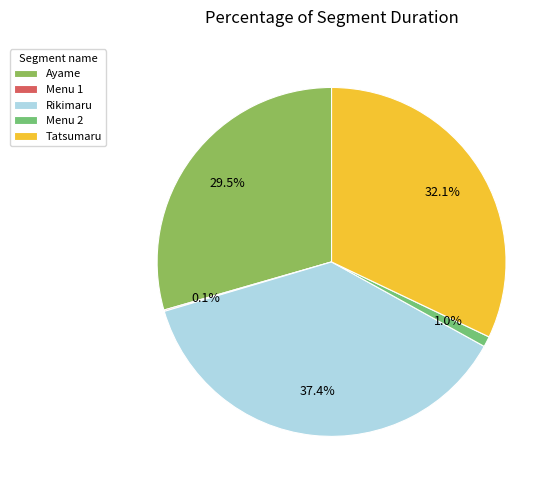

Rank the categories by value from lowest to highest.

Menu 1, Menu 2, Ayame, Tatsumaru, Rikimaru